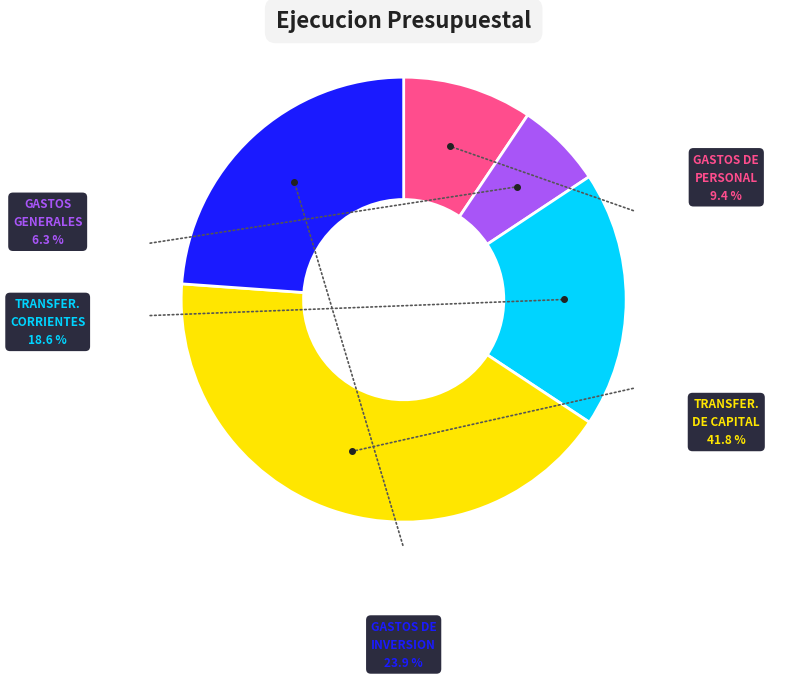

Is there a majority slice in this chart?

No